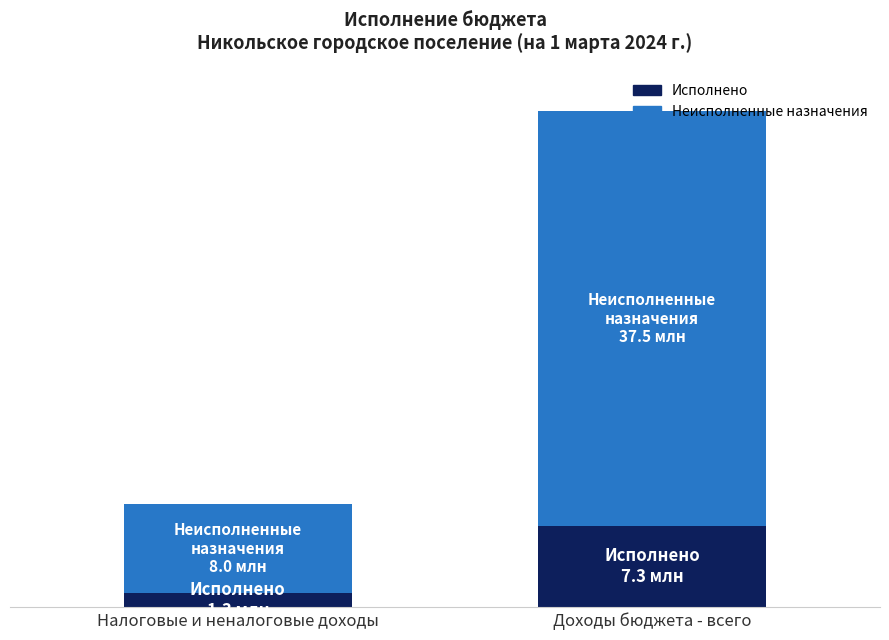

Are the bars grouped side by side (vs. stacked)?

No